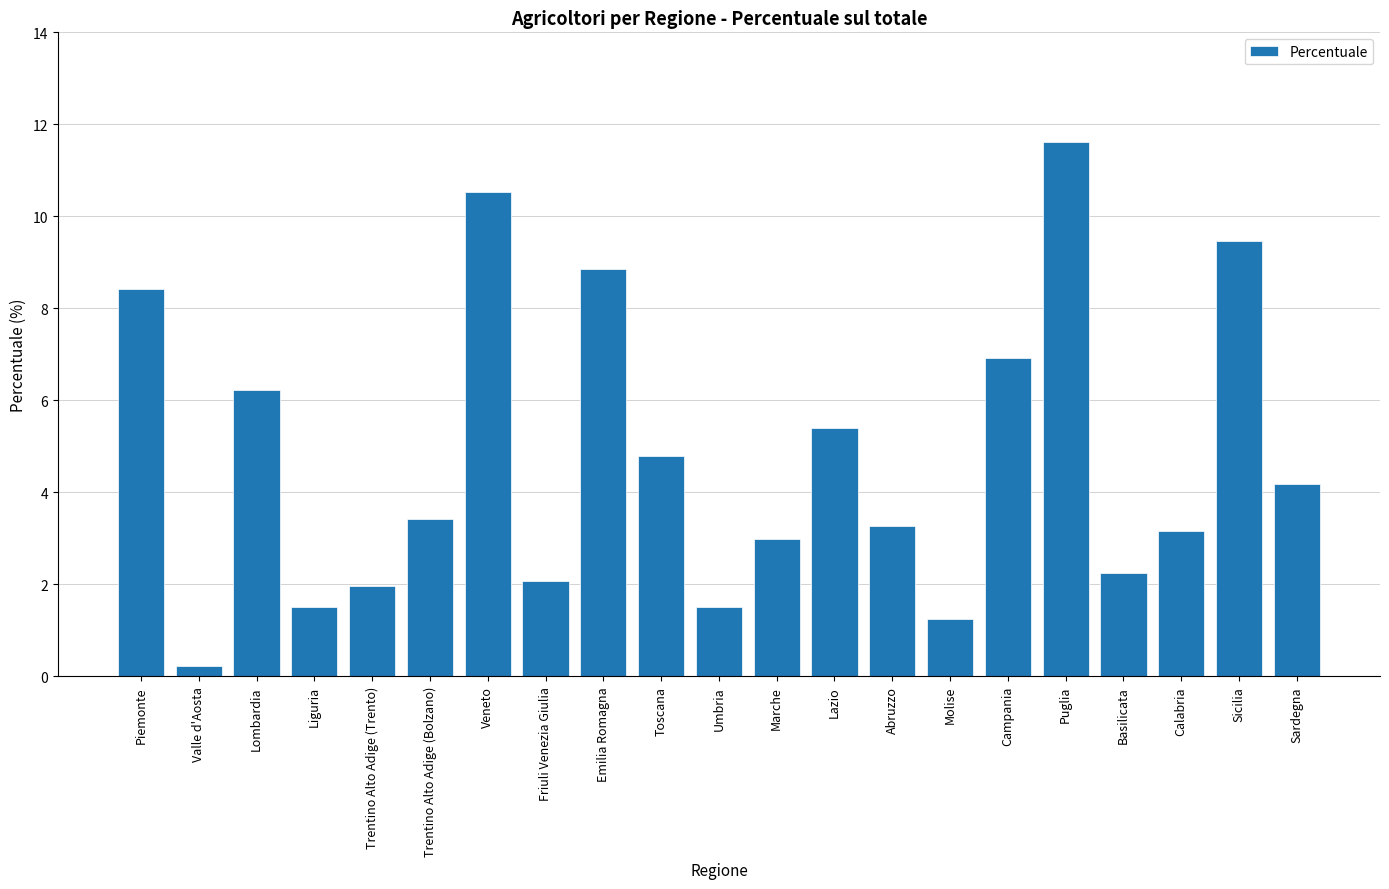

Which label corresponds to the largest value in the chart?

Puglia